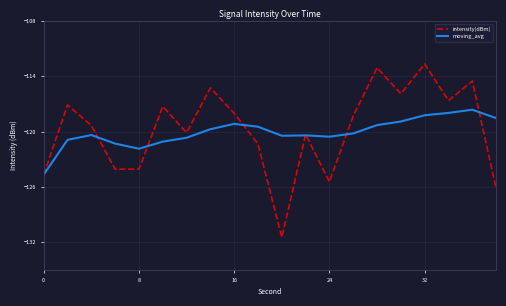

What is the maximum value shown in the chart?

-112.7